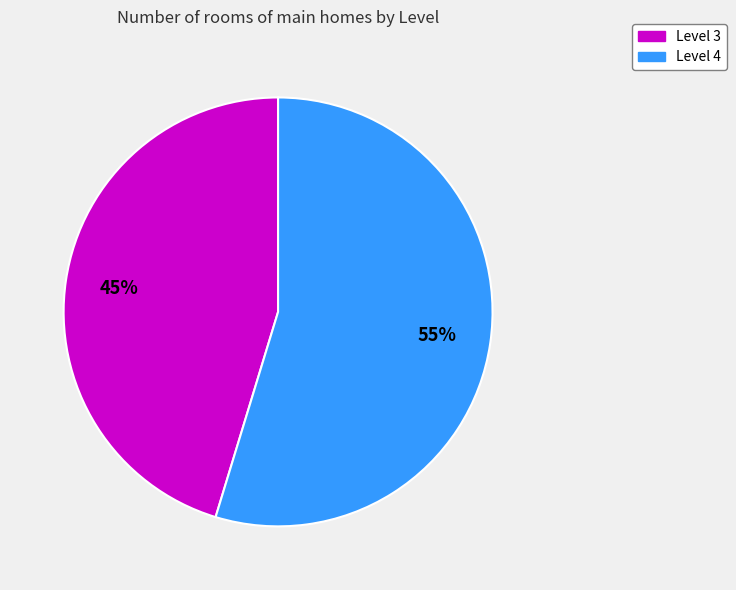

To the nearest percent, what is the average slice percentage?

50%